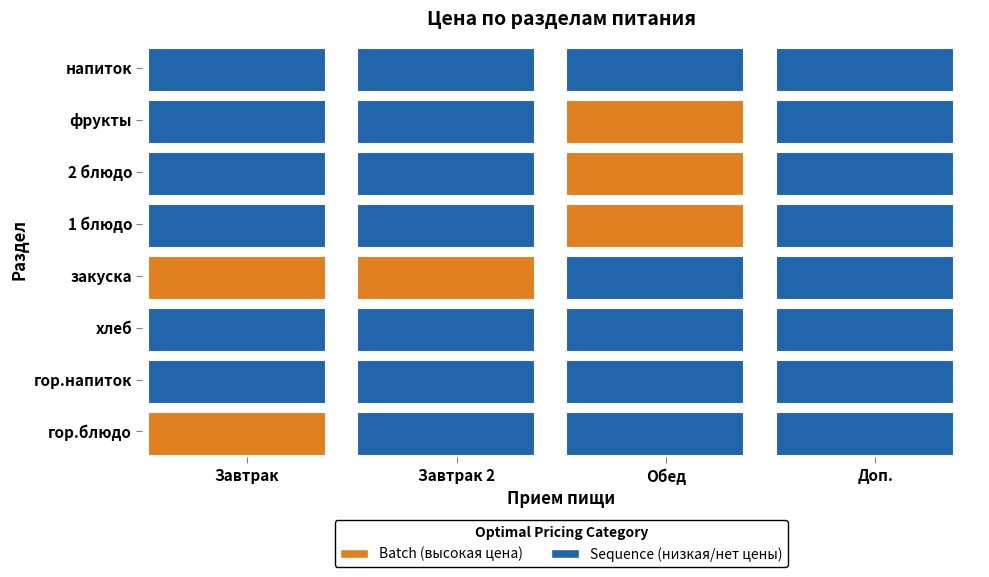

The 2 блюдо series shows 0.0 at 0. True or false?

True